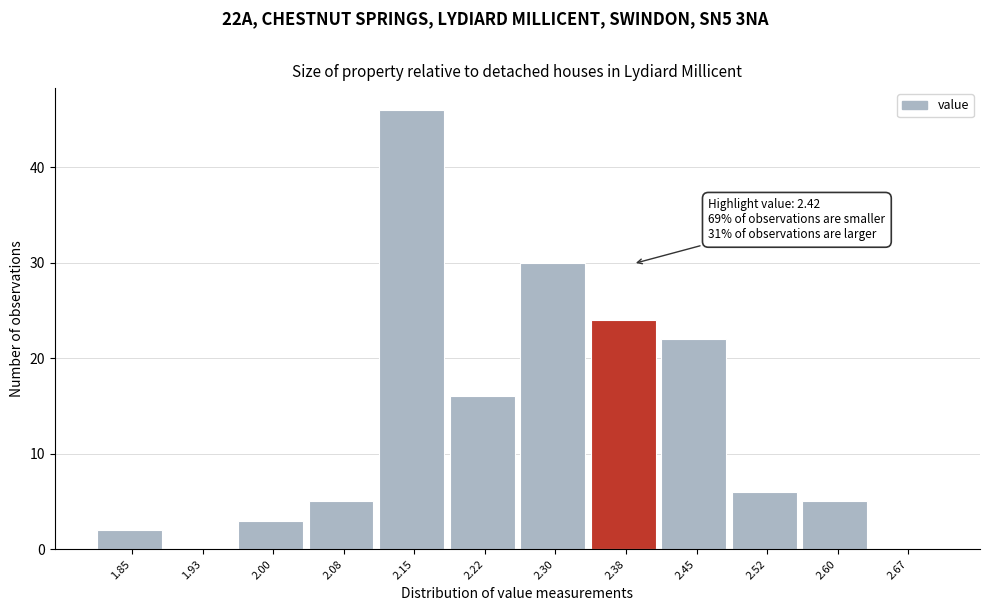

Reading left to right, extract all data points from this chart.

1.85=2	1.93=0	2.00=3	2.08=5	2.15=46	2.22=16	2.30=30	2.38=24	2.45=22	2.52=6	2.60=5	2.67=0